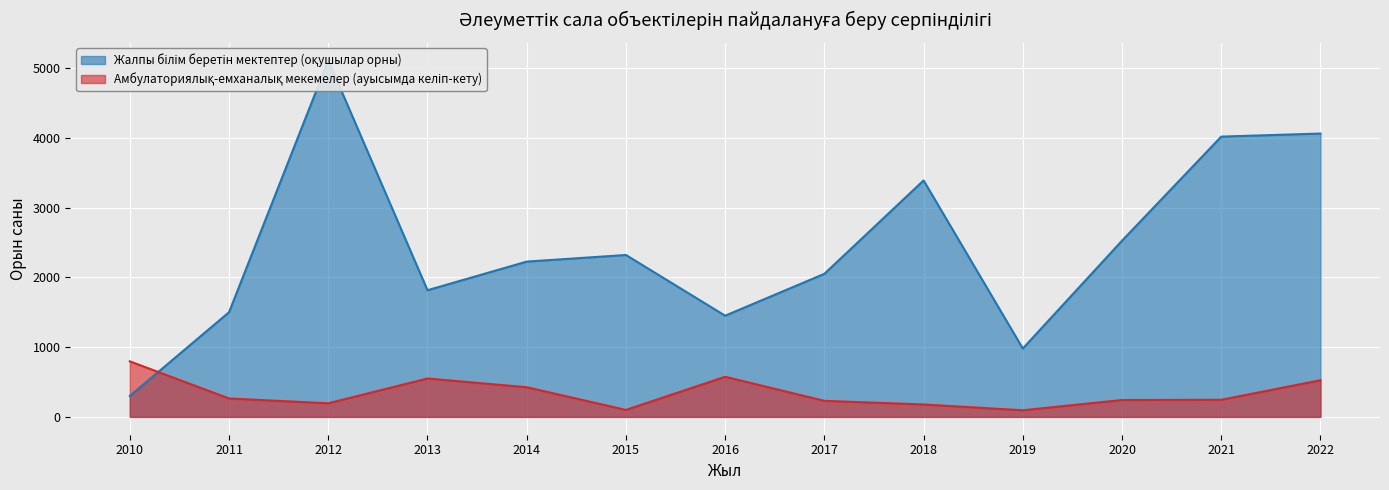

What is the lowest value of the Амбулаториялық-емханалық мекемелер (ауысымда келіп-кету) series?

95